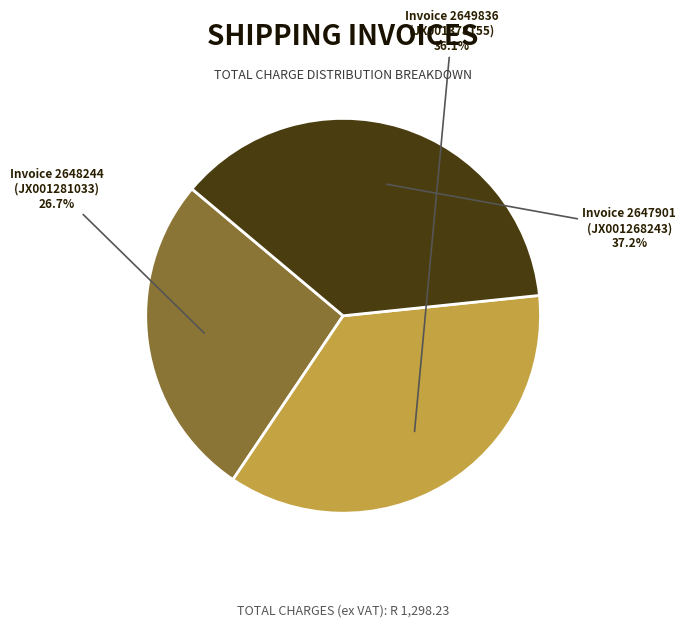

Is there a majority slice in this chart?

No